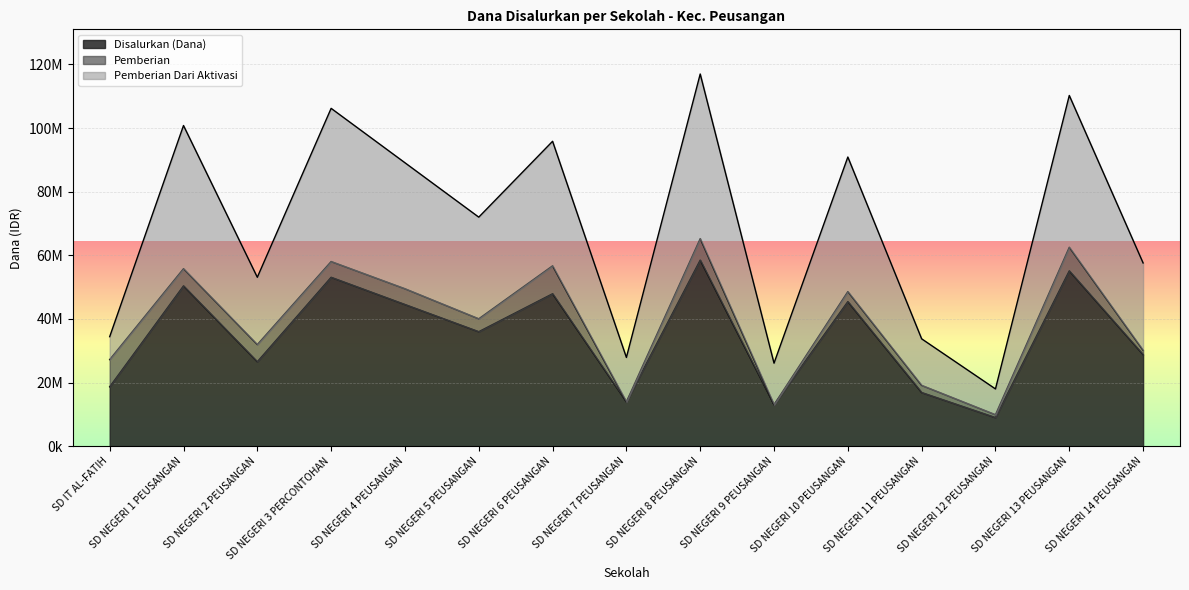

How many data points in Disalurkan (Dana) are above 36000000?

7